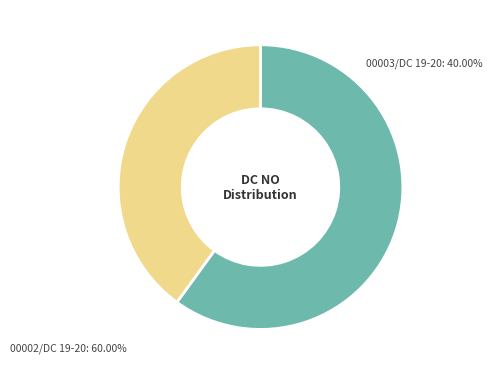

How many slices are in this pie chart?

2